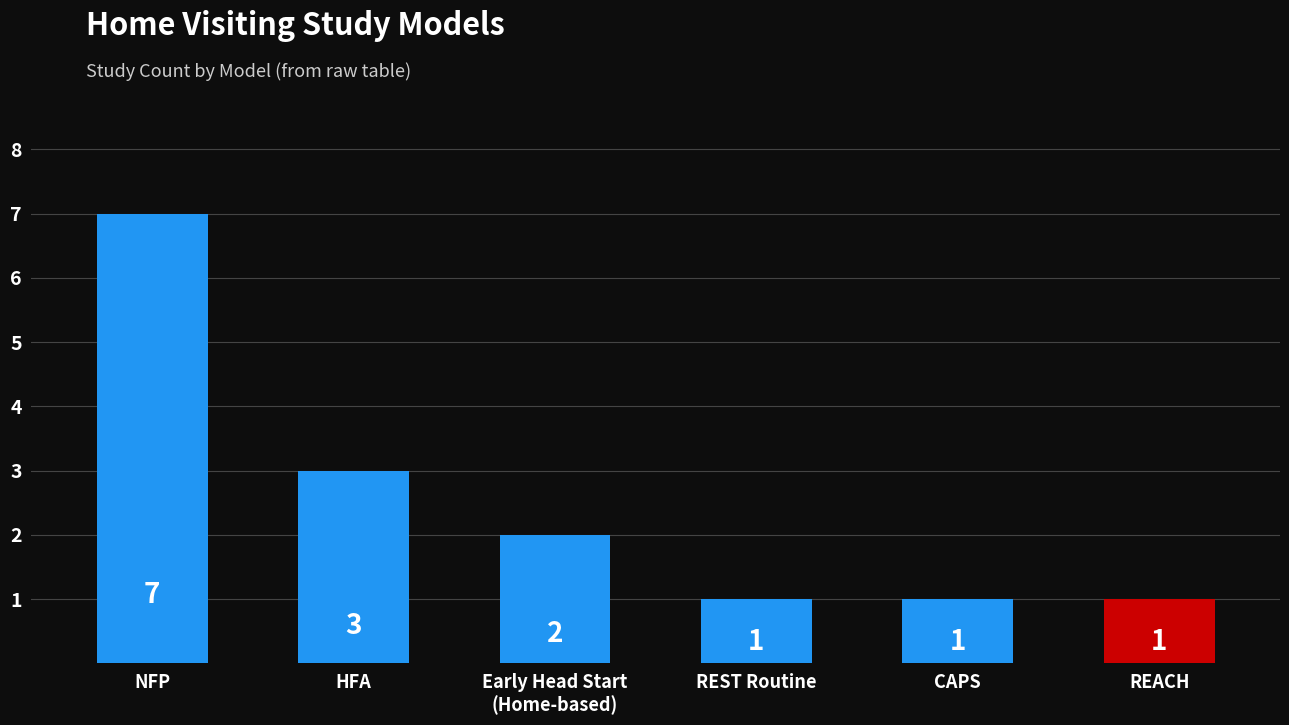

How many bars are there in total?

6